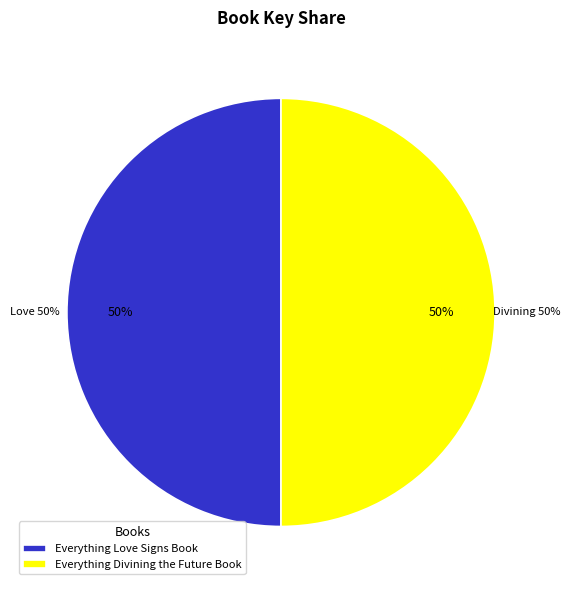

How much of the chart is everything except Everything Love Signs Book?

50.0%